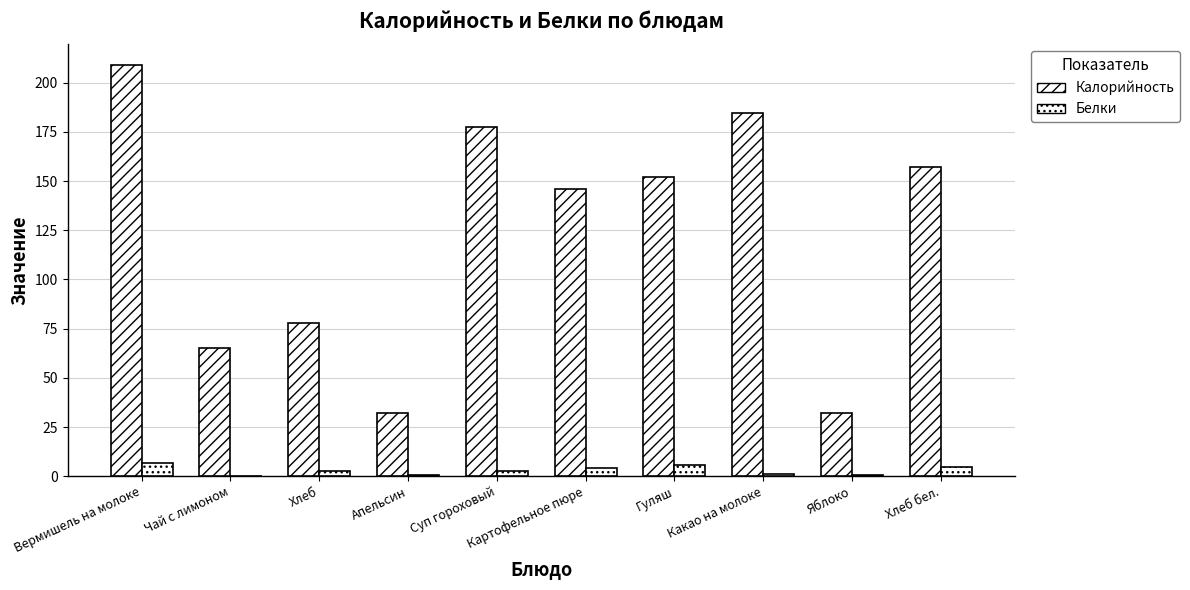

What is the lowest value of the Белки series?

0.2